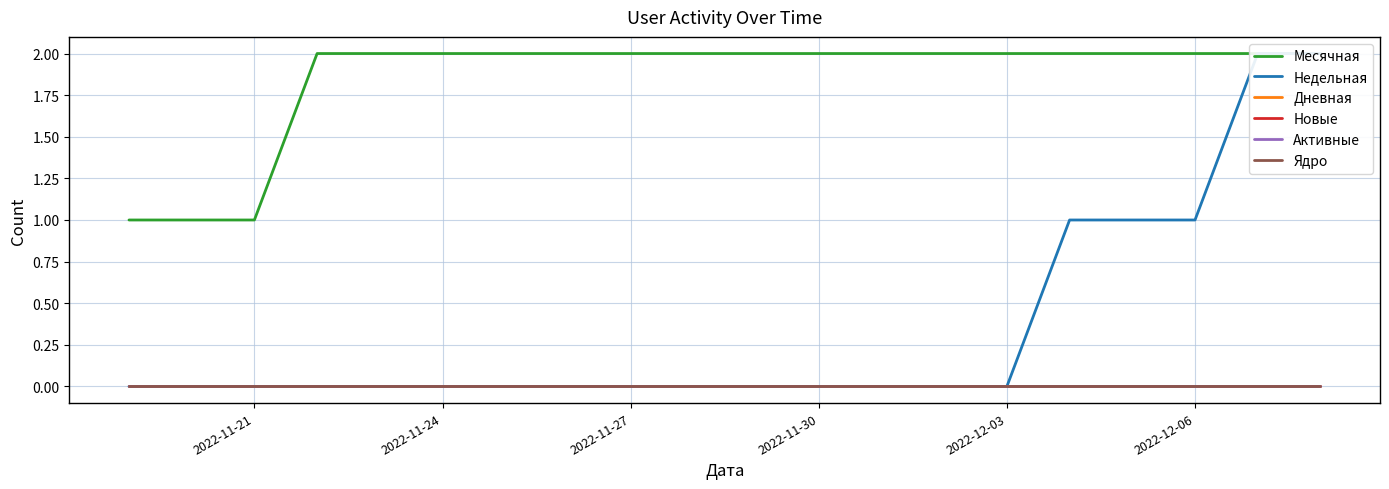

Is the value of Месячная at 2022-11-27 greater than the value of Новые at 2022-11-27?

Yes